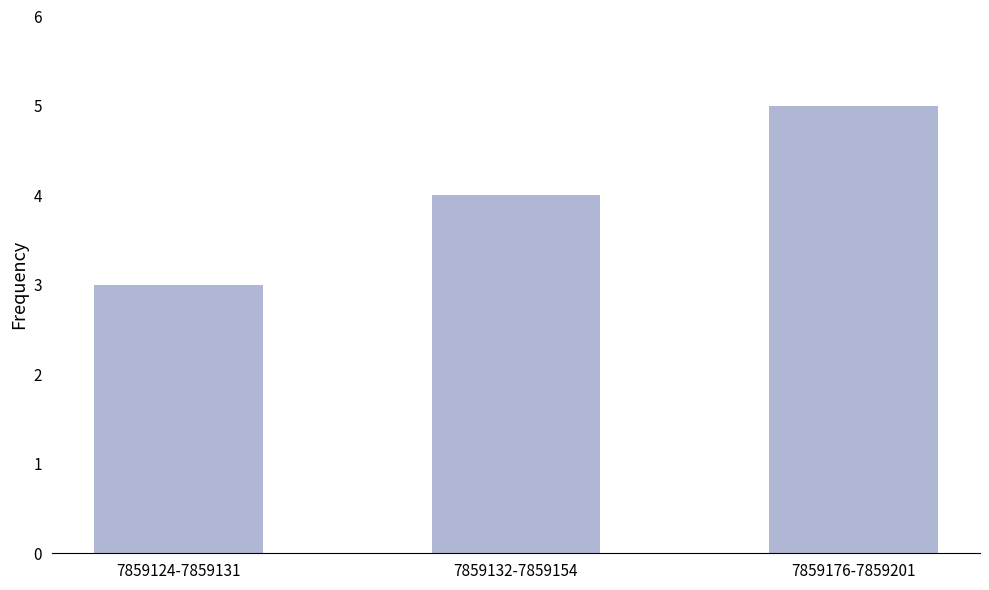

What is the difference between the maximum and minimum values?

2